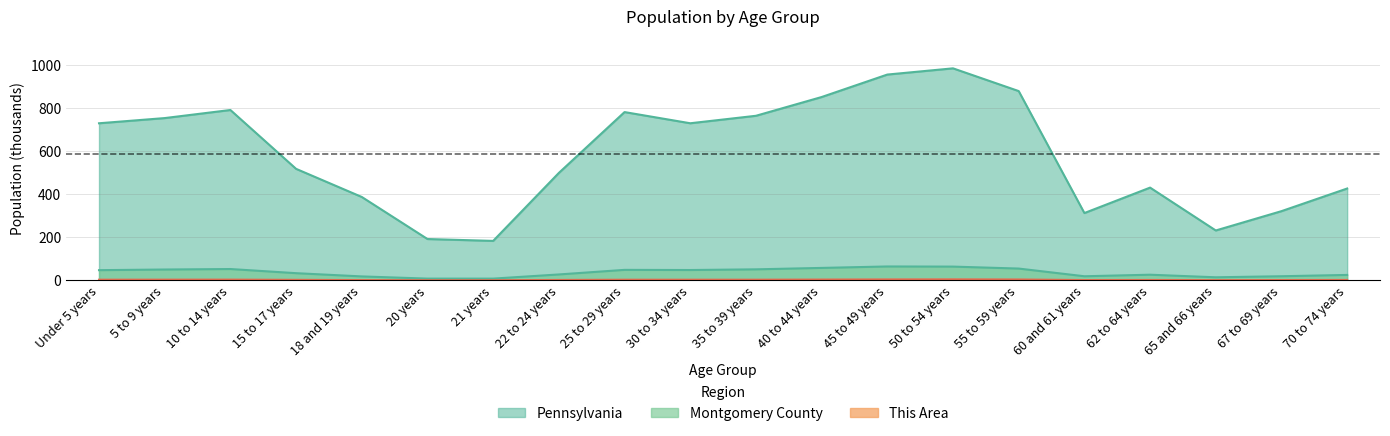

What is the total value across all series at 62 to 64 years?

458.7